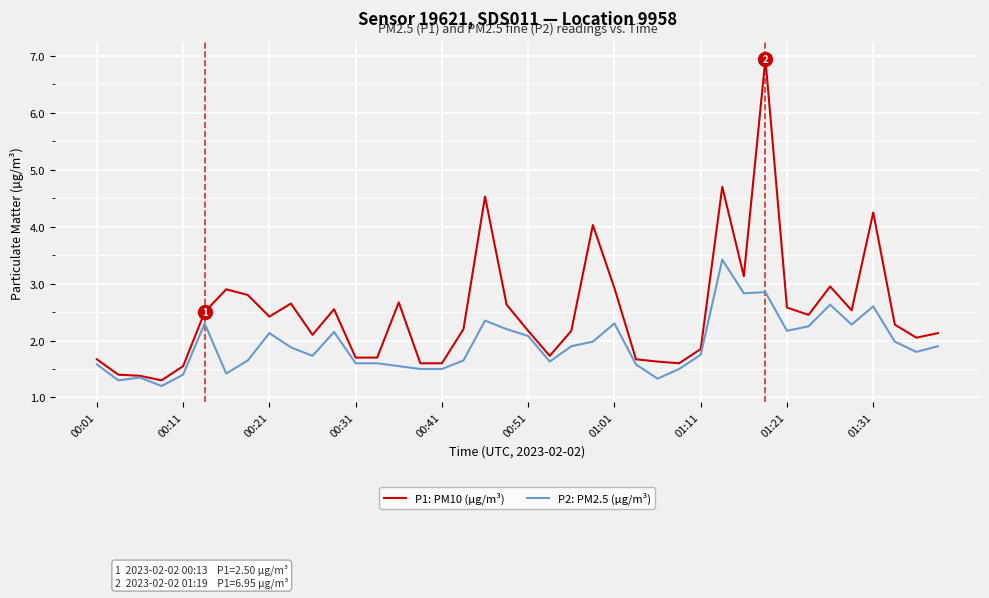

Which series has the largest range (max minus min)?

P1: PM10 (µg/m³)